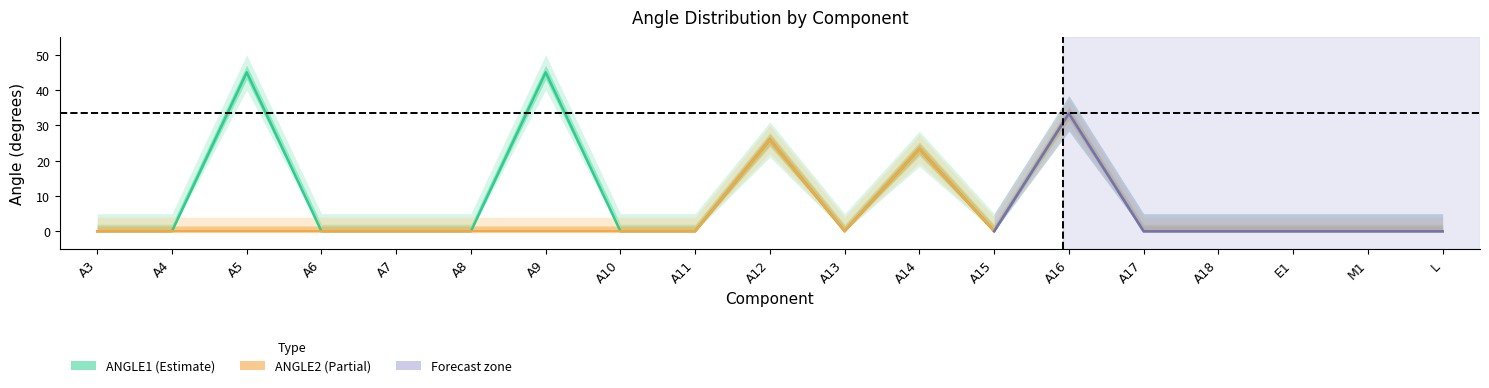

Where is ANGLE2 nearest to the value 16?

A14